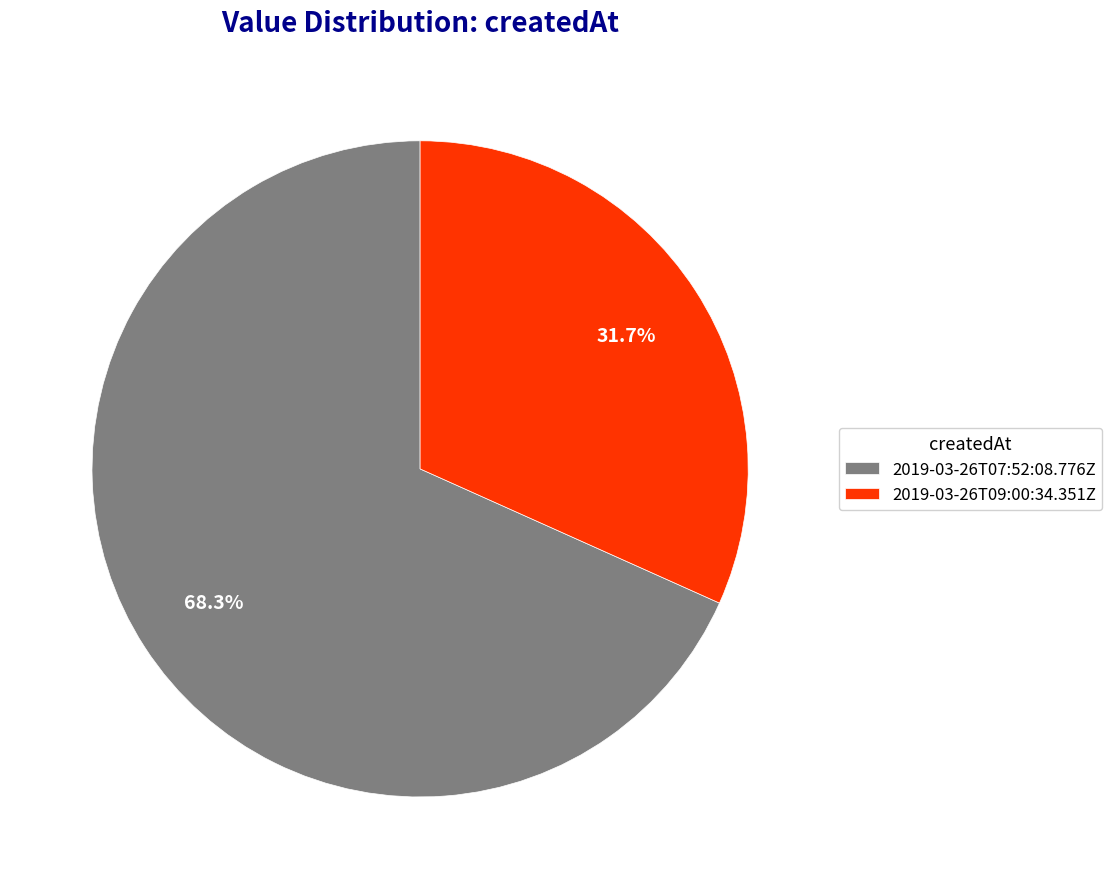

What is the largest slice in the pie chart?

2019-03-26T07:52:08.776Z